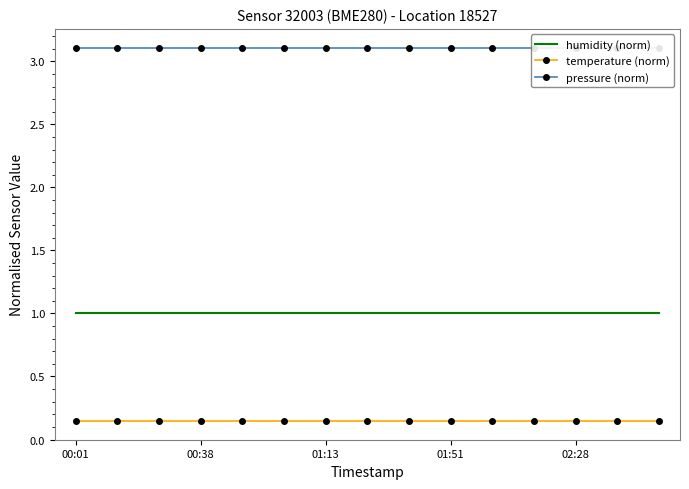

At which label is humidity (norm) closest to 1?

00:01